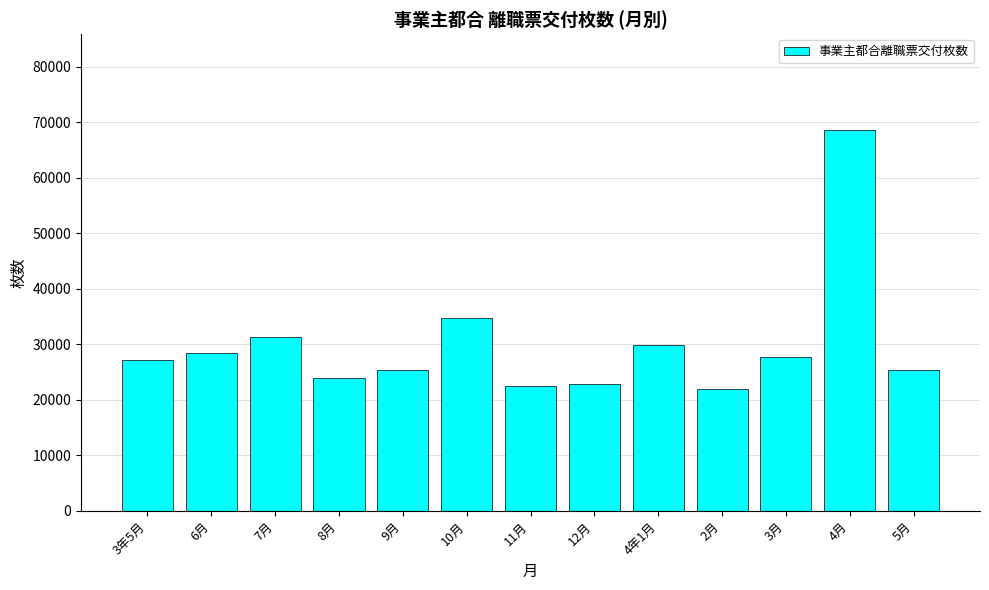

What is the change in value from 4年1月 to 4月?

+38720